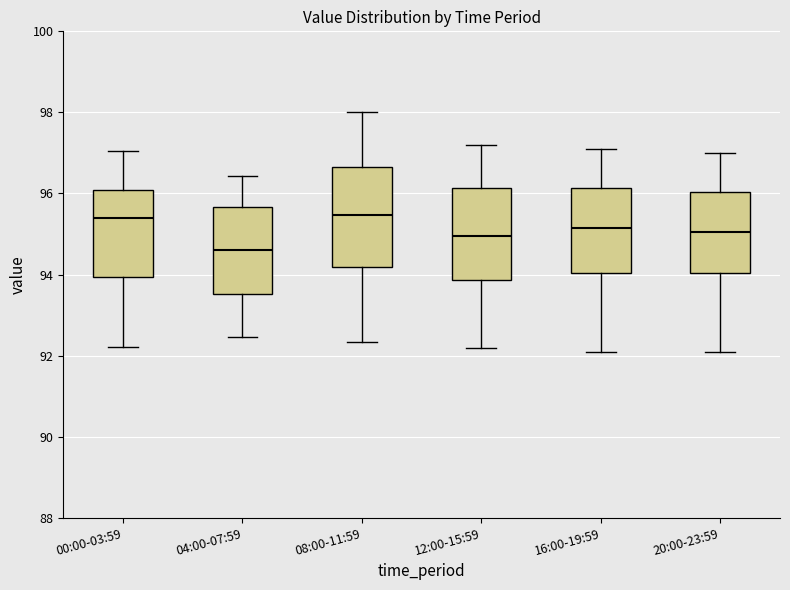

Reading left to right, transcribe this box plot: for each box, give where its median line is, the range the box spans, and where its two whiskers end, as read against the y-axis. The values are not printed on the chart, so give them approximately, as read against the axis.

00:00-03:59: median 95.4, box 94.0 to 96.0, whiskers 92.2 to 97.0
04:00-07:59: median 94.6, box 93.6 to 95.6, whiskers 92.4 to 96.4
08:00-11:59: median 95.4, box 94.2 to 96.6, whiskers 92.4 to 98.0
12:00-15:59: median 95.0, box 93.8 to 96.2, whiskers 92.2 to 97.2
16:00-19:59: median 95.2, box 94.0 to 96.2, whiskers 92.2 to 97.2
20:00-23:59: median 95.0, box 94.0 to 96.0, whiskers 92.2 to 97.0